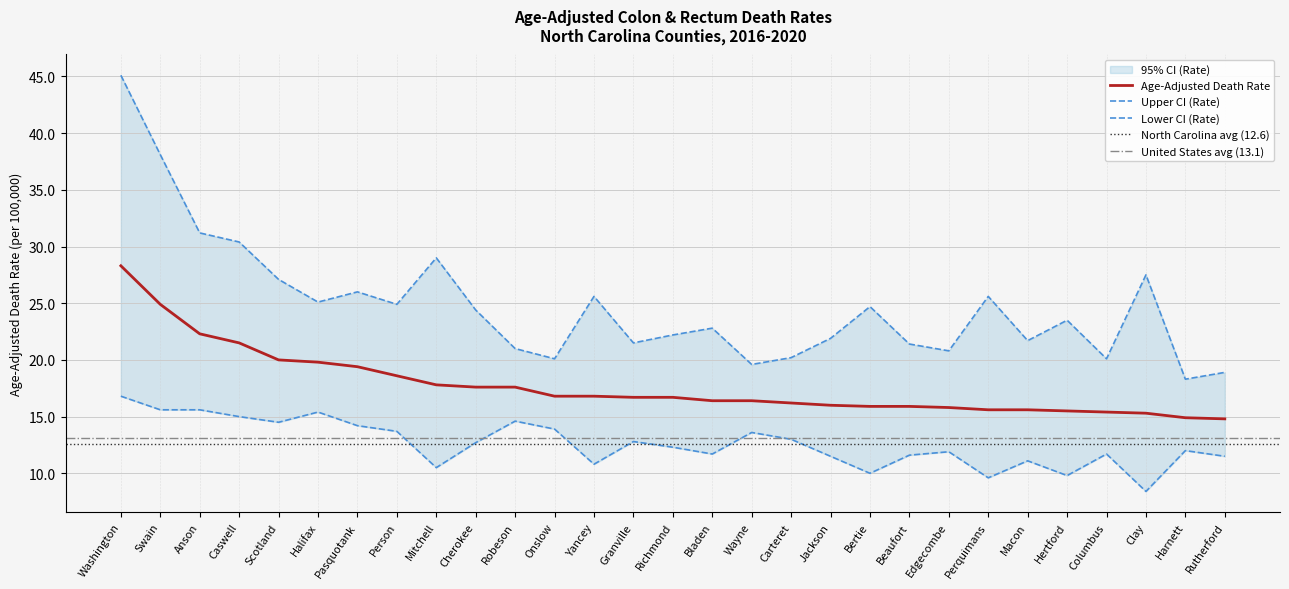

How many data points in Age-Adjusted Death Rate are less than 16?

10